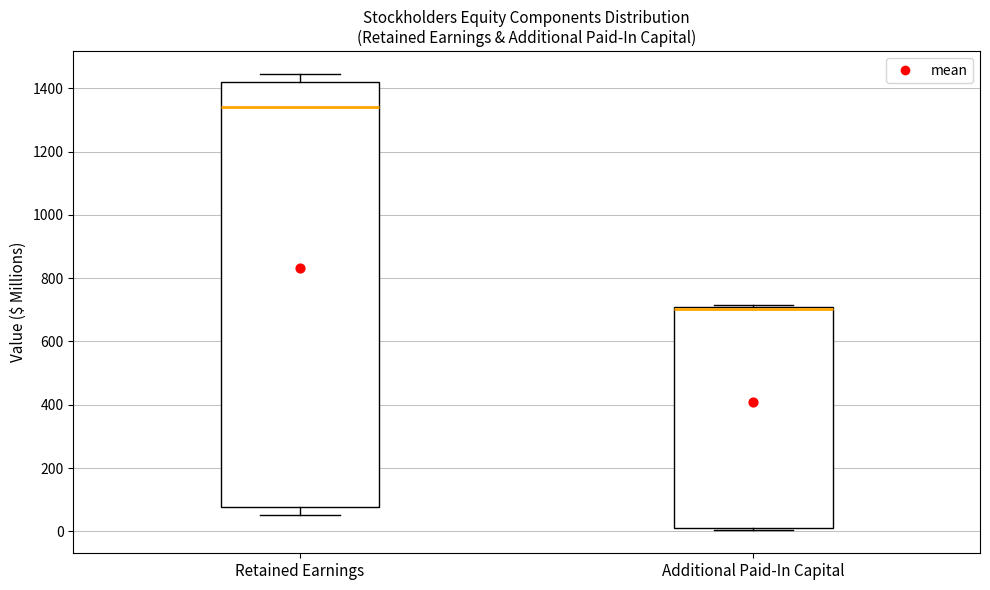

Reading left to right, transcribe this box plot: for each box, give where its median line is, the range the box spans, and where its two whiskers end, as read against the y-axis. The values are not printed on the chart, so give them approximately, as read against the axis.

Retained Earnings: median 1340, box 80 to 1420, whiskers 60 to 1440
Additional Paid-In Capital: median 700 (just below the box's upper edge), box 20 to 700, whiskers 0 to 720